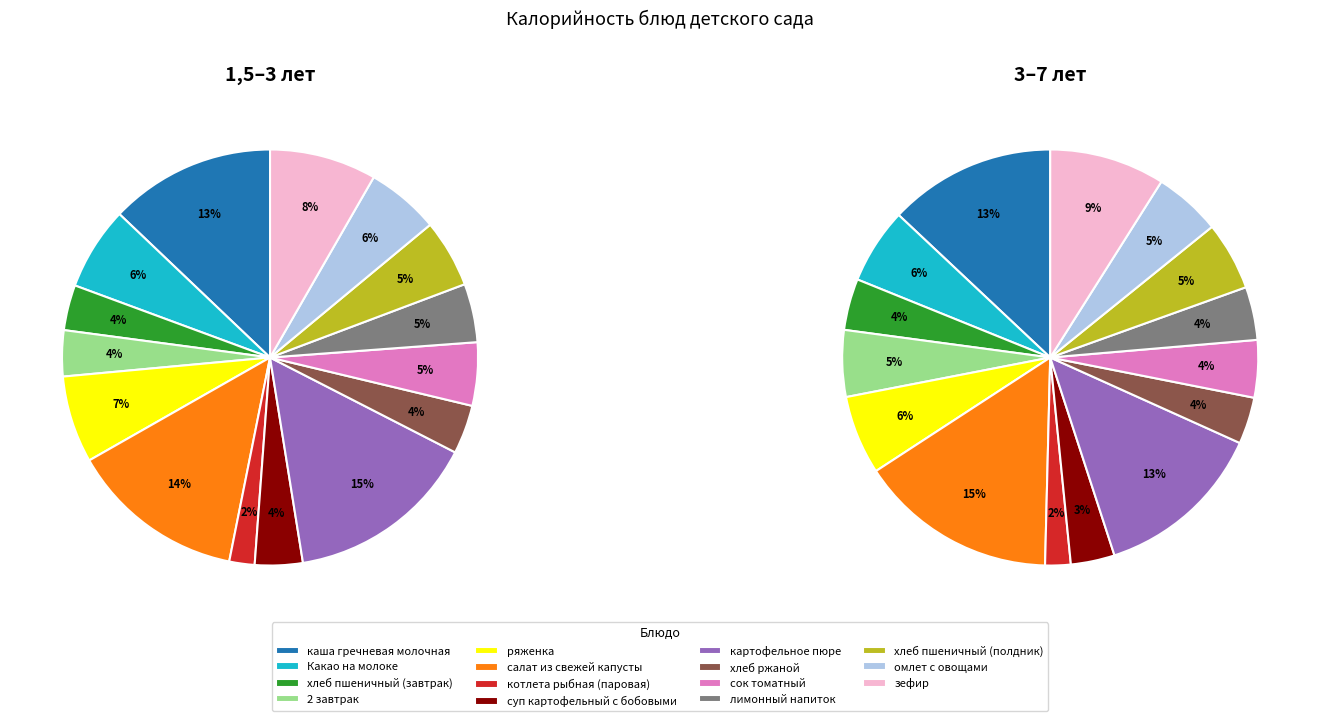

Is it true that 14 is 9% of the pie?

True